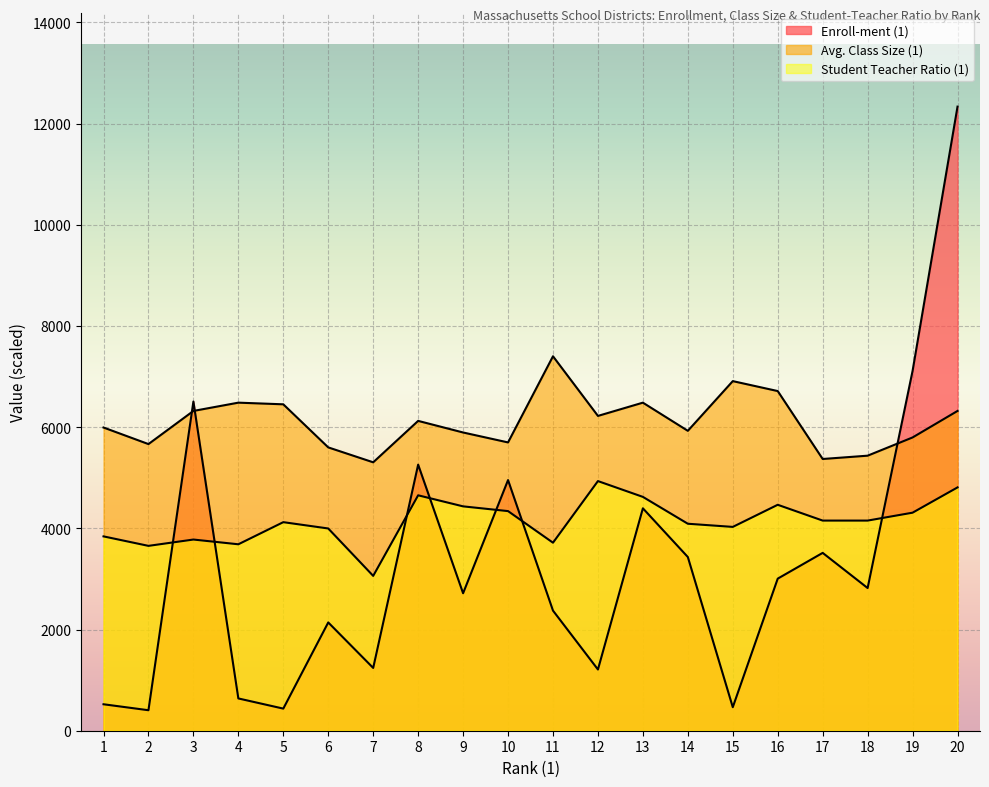

What is the difference between the second highest and second lowest values in the Avg. Class Size (1) series?

1539.1